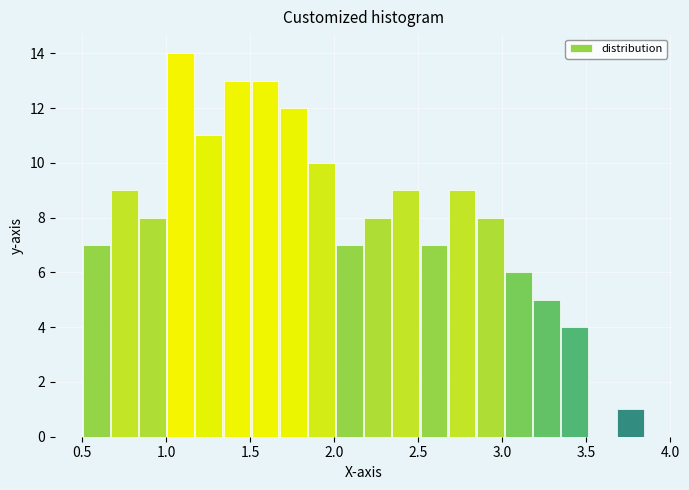

Around what value on the x-axis is the tallest bar? Give the approximate position of its centre, as read against the axis.

1.10